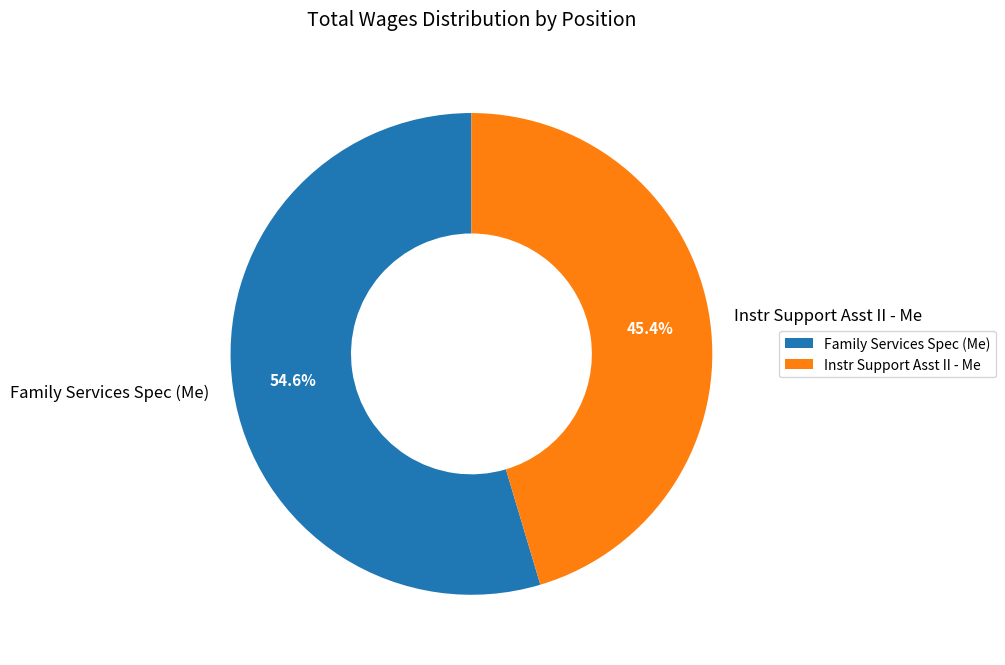

How many slices are in this pie chart?

2